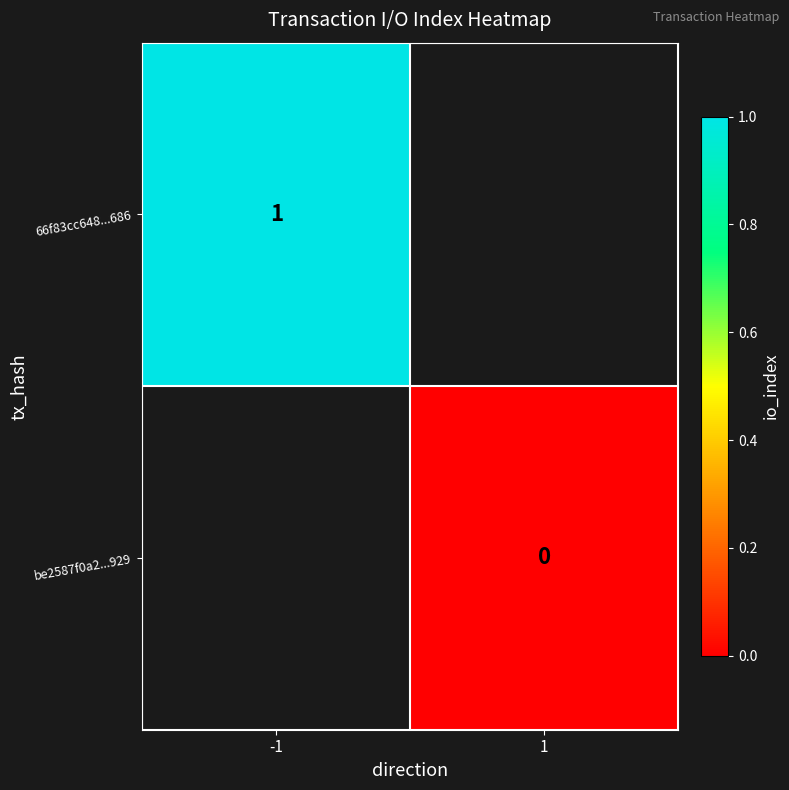

Is it true that 66f83cc648...686 equals 2 at -1?

False